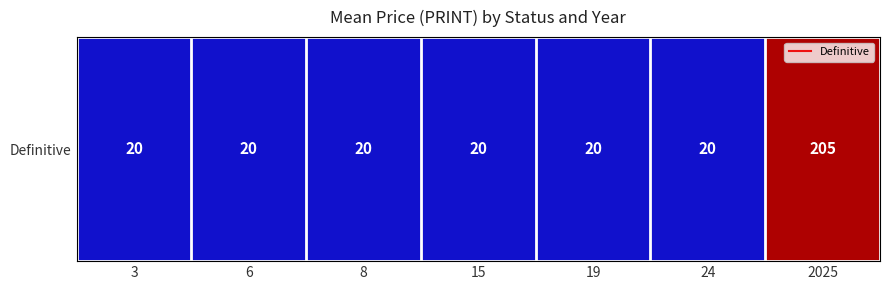

Reading left to right, list all the values displayed in this chart.

3=20.0	6=20.0	8=20.0	15=20.0	19=20.0	24=20.0	2025=204.6